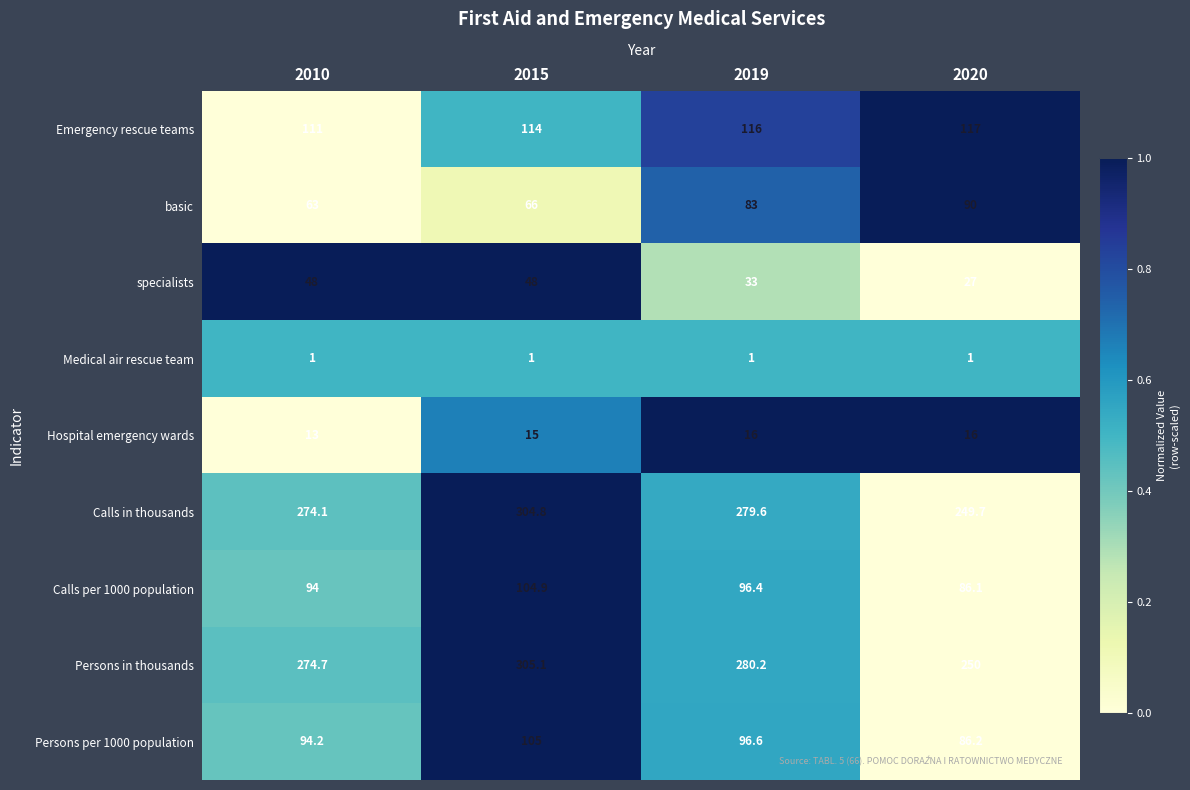

At which category does the chart reach its peak across all series?

2015